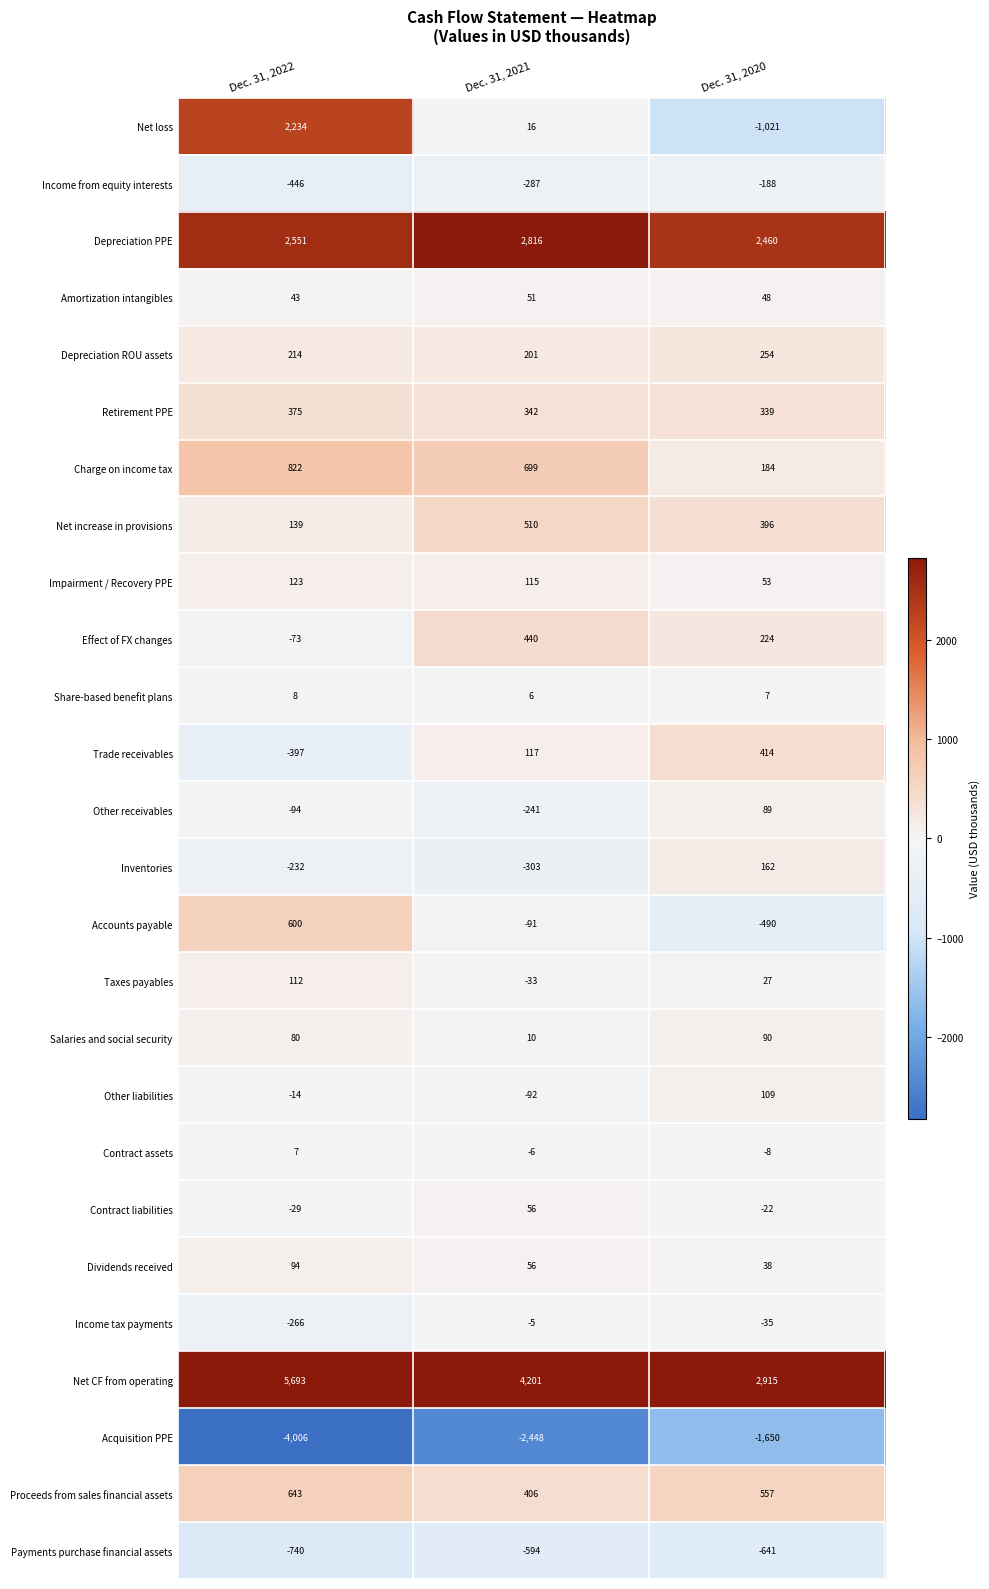

What is the difference between the Impairment / Recovery PPE values at Dec. 31, 2020 and Dec. 31, 2021?

62